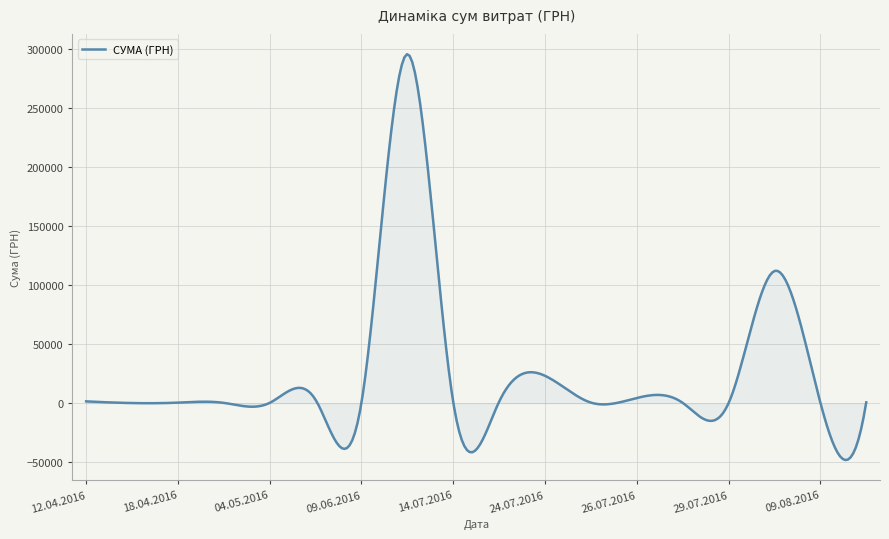

What is the minimum value shown in the chart?

-48083.6